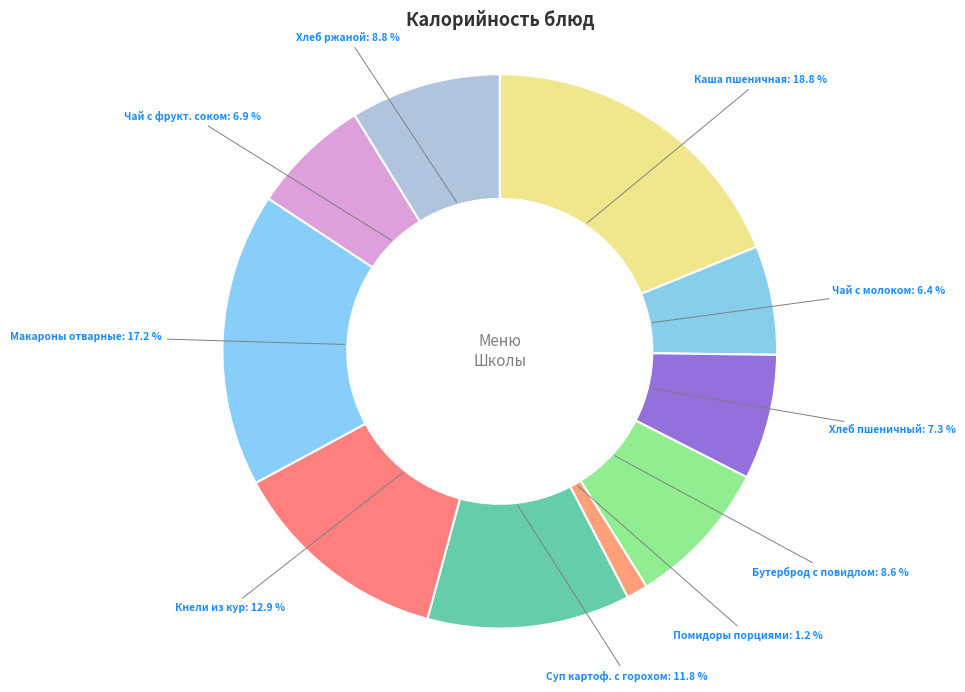

Between Чай с молоком and Макароны отварные, which is larger?

Макароны отварные